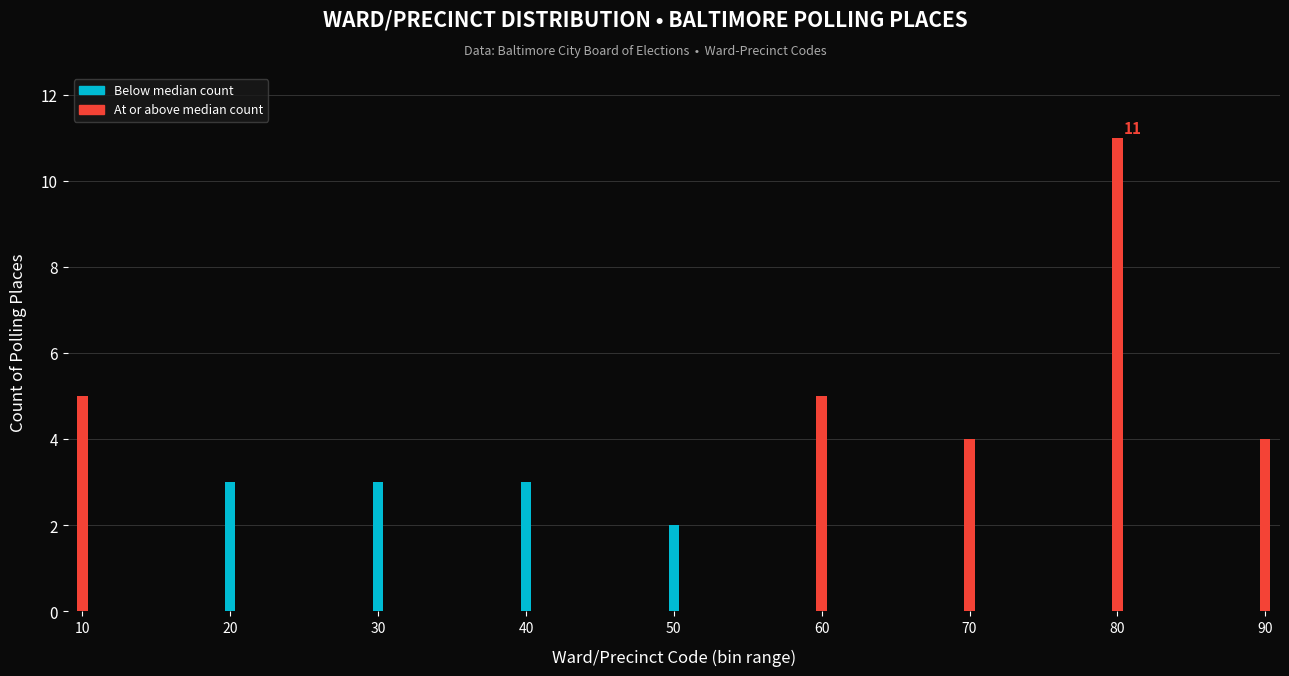

Reading left to right, transcribe all the data shown in this chart.

5	3	3	3	2	5	4	11	4